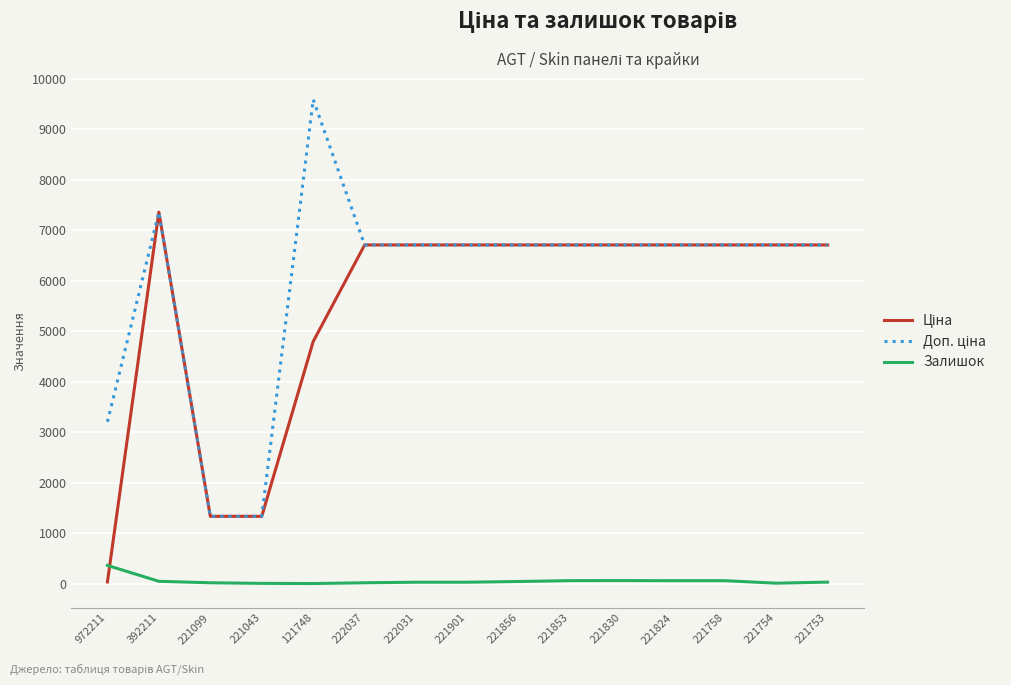

What position from the right is 222037?

10